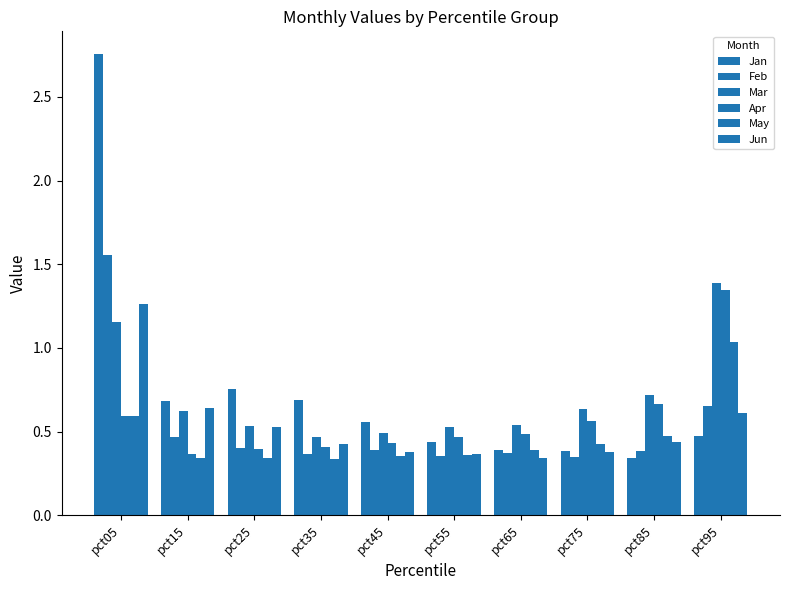

Does the chart contain any negative values?

No